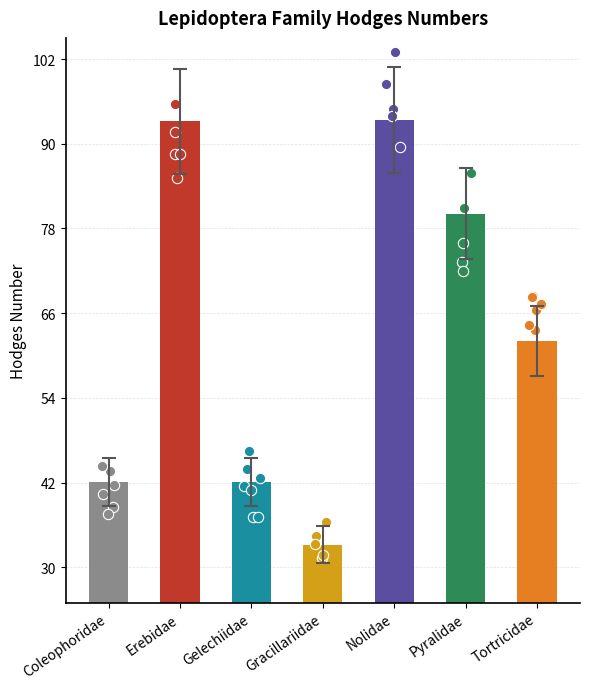

Approximately how many times larger is the value at Erebidae compared to Nolidae?

1.0